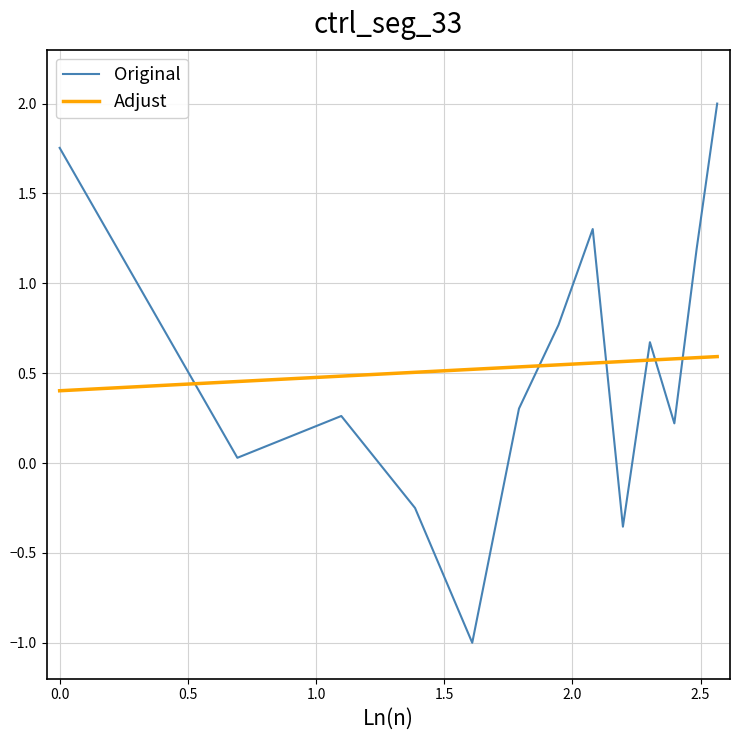

Which series ends up on top after the final intersection of Adjust and Original?

Original